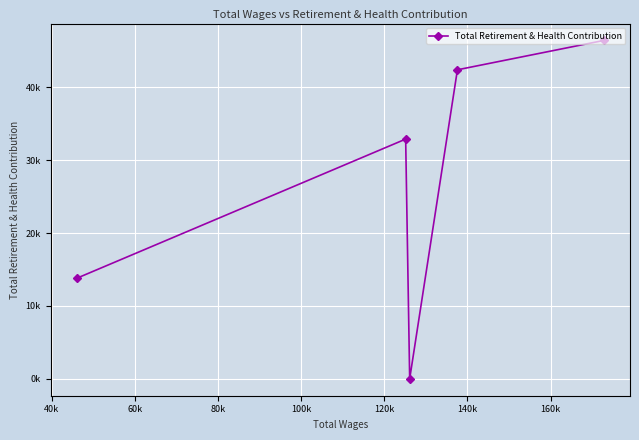

True or false: the data shows 68686 at 20k.

False